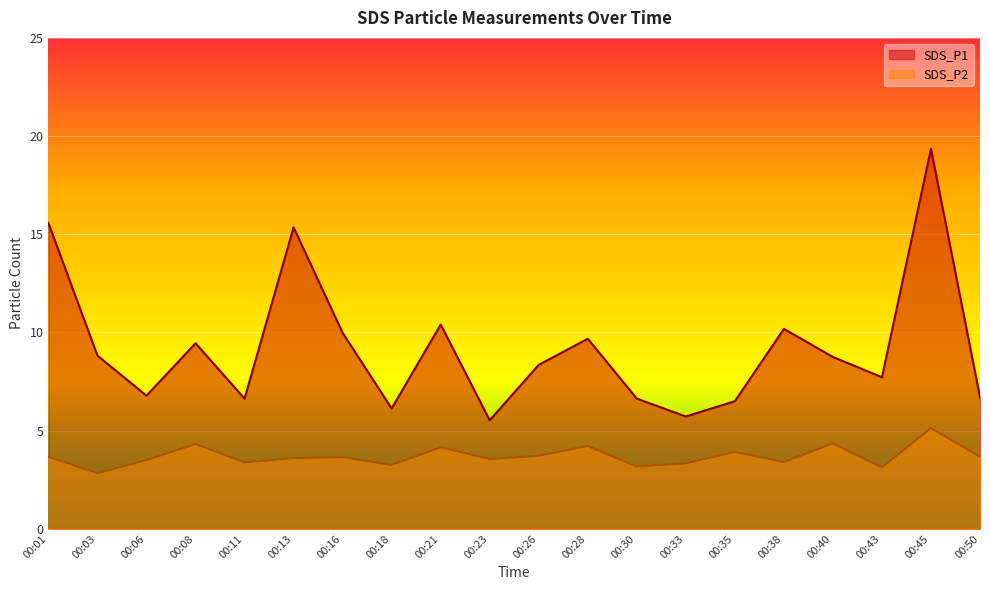

Where does the SDS_P1 series first go above 8?

00:01